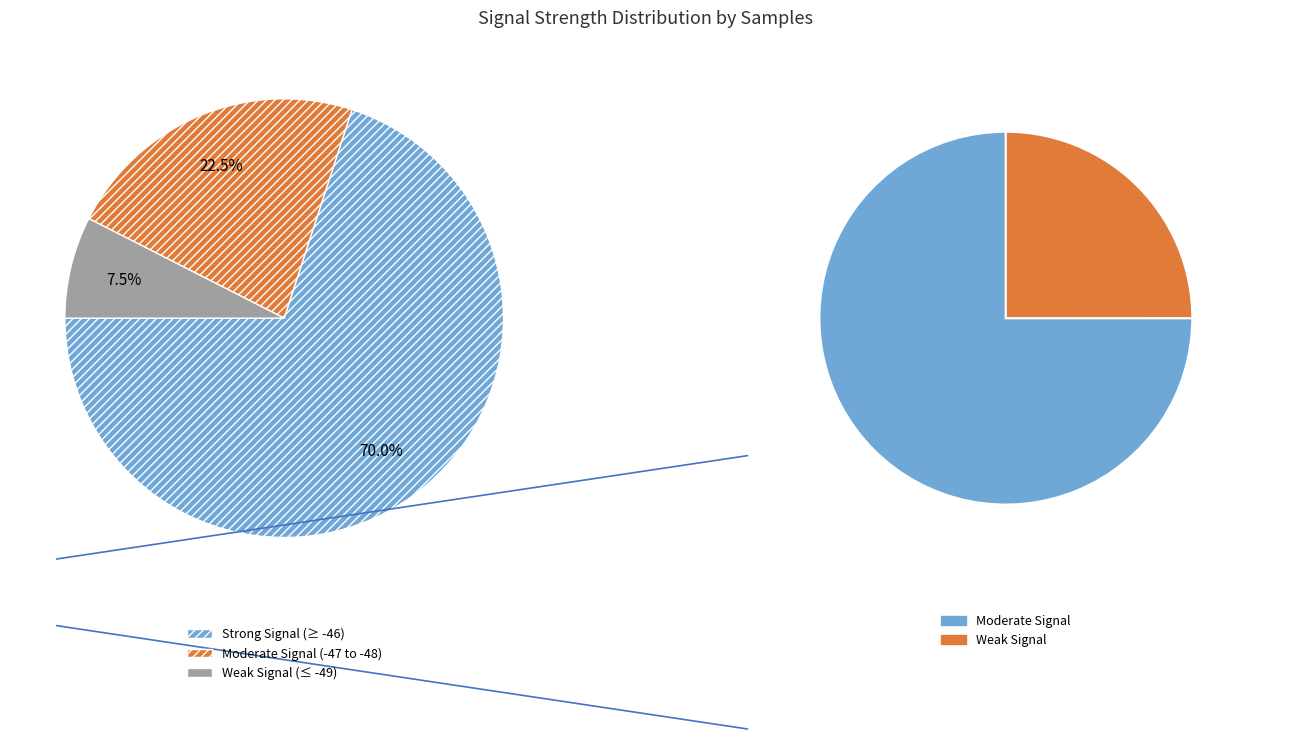

True or false: 25 accounts for 1% of the total.

False